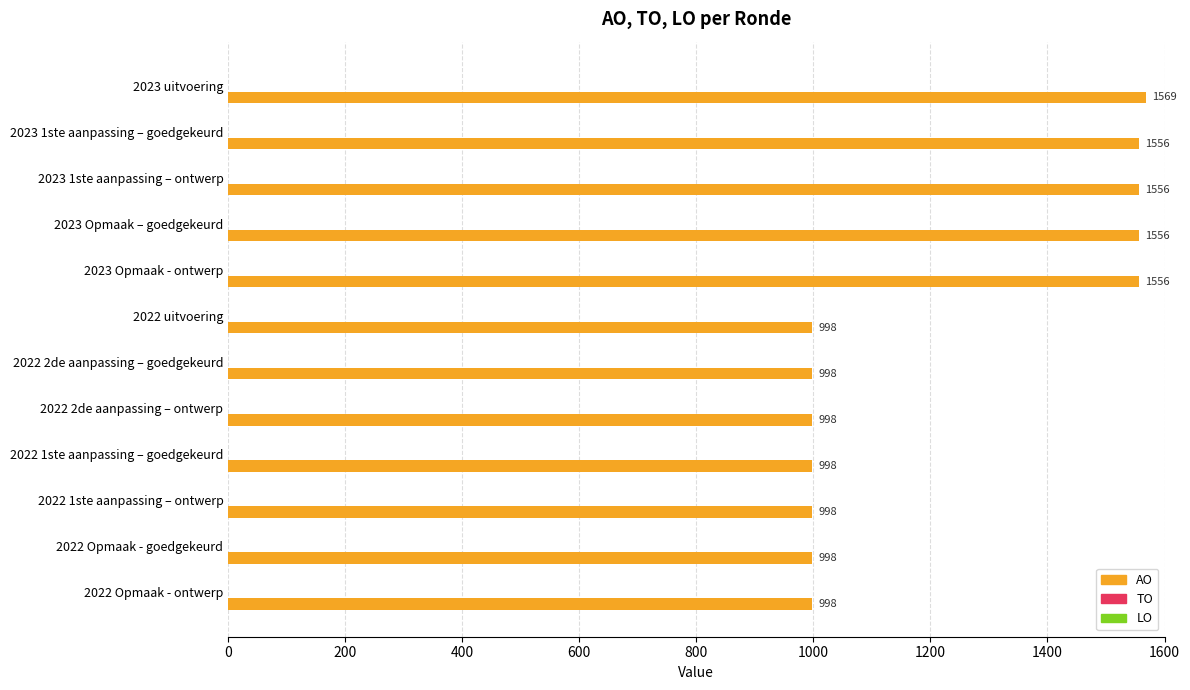

What is the greatest value displayed?

1569